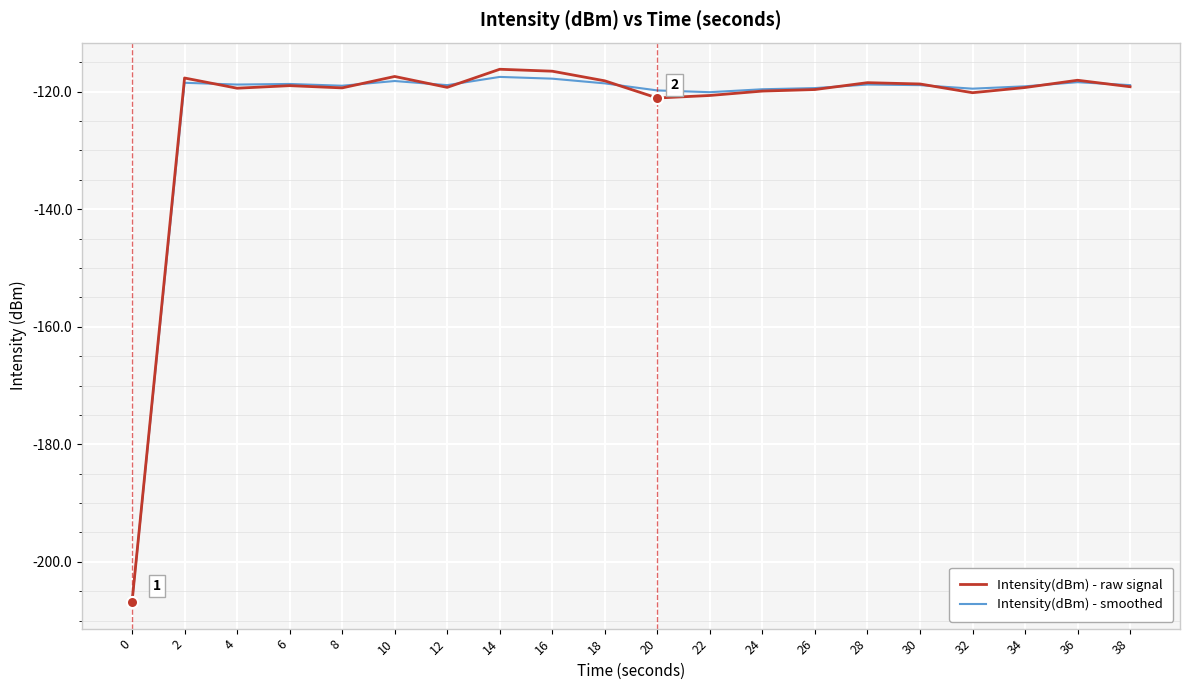

What is the highest value of the Intensity(dBm) - raw signal series?

-116.2